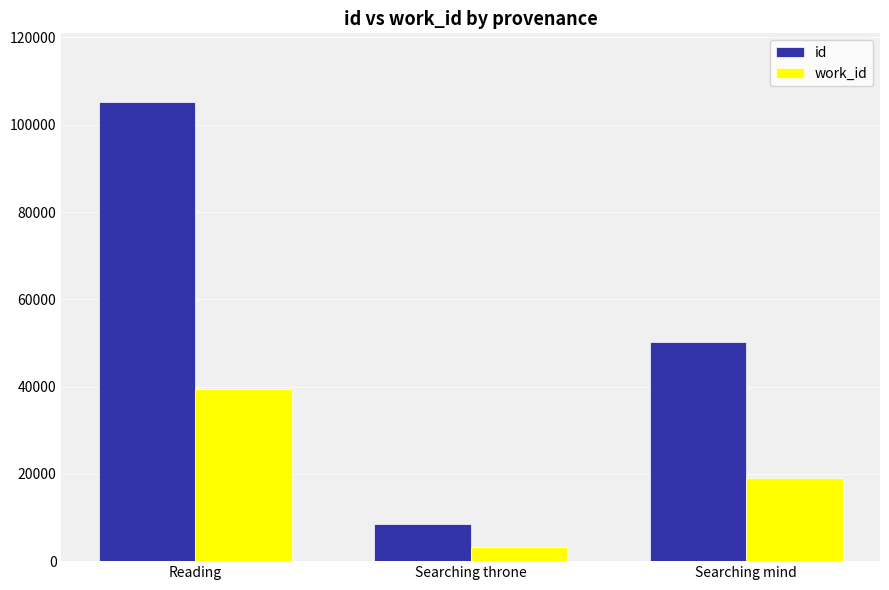

What is the difference between the maximum and minimum values in the id series?

96706